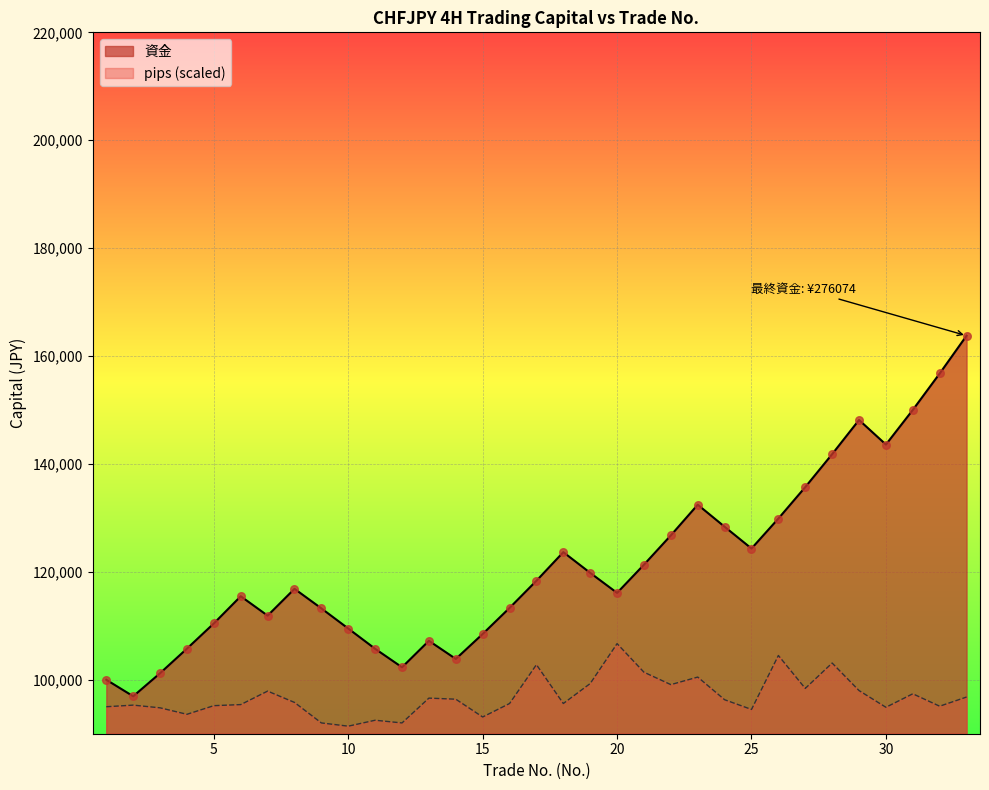

What is the change in value from 7 to 14?

-8024.1